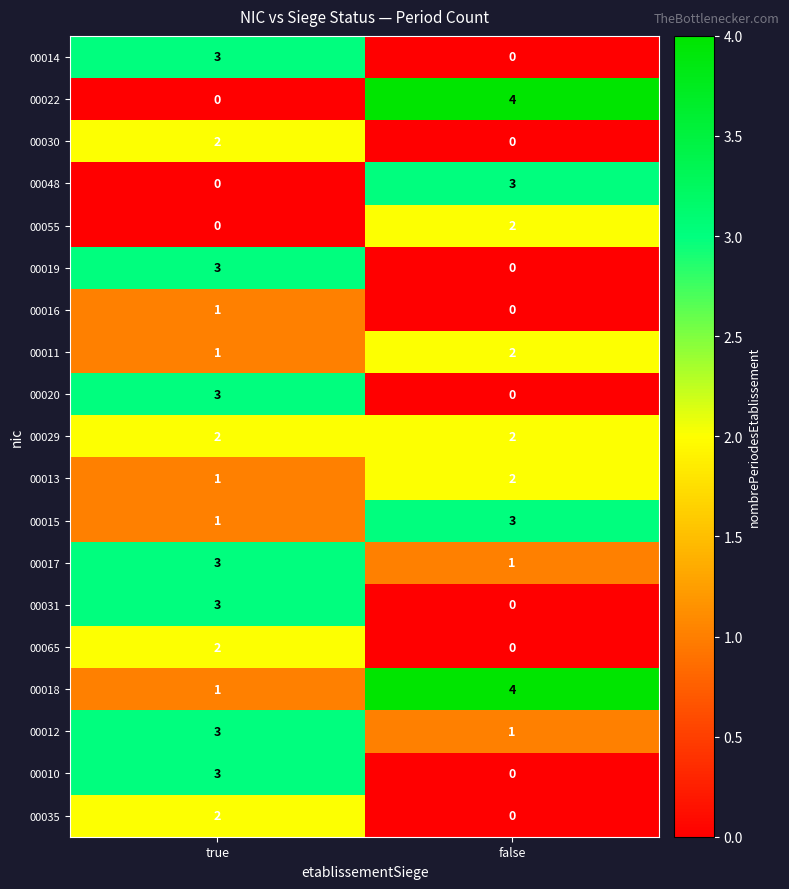

What is the spread (max minus min) of values at true?

3